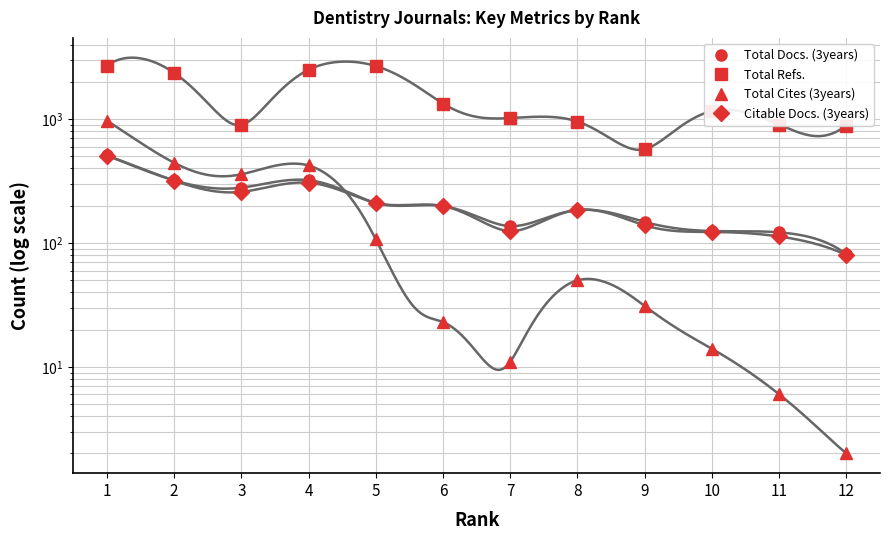

What is the difference between the highest and lowest values at 4?

2203